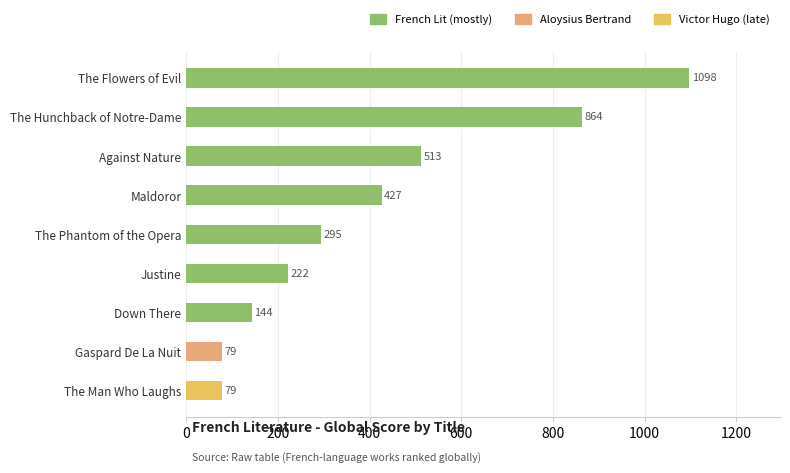

Are the bars horizontal?

Yes